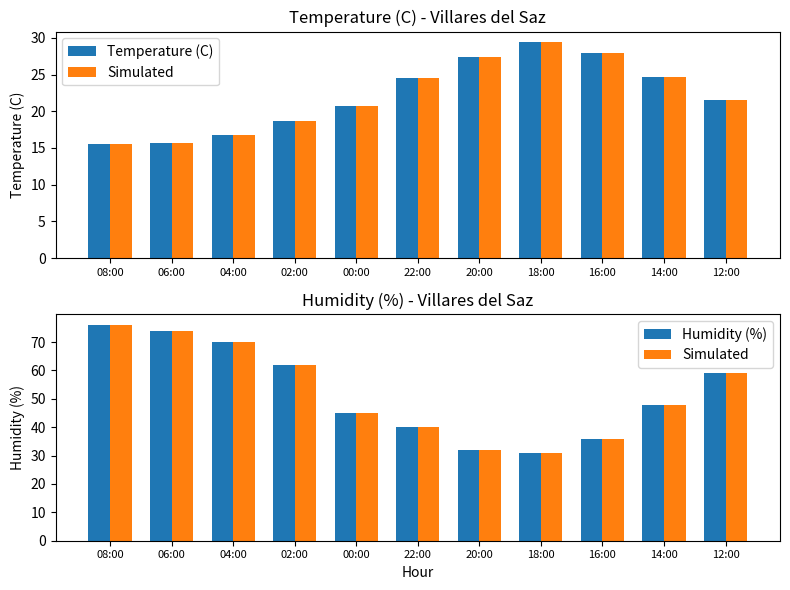

Where does the Temperature (C) series first go above 21?

22:00